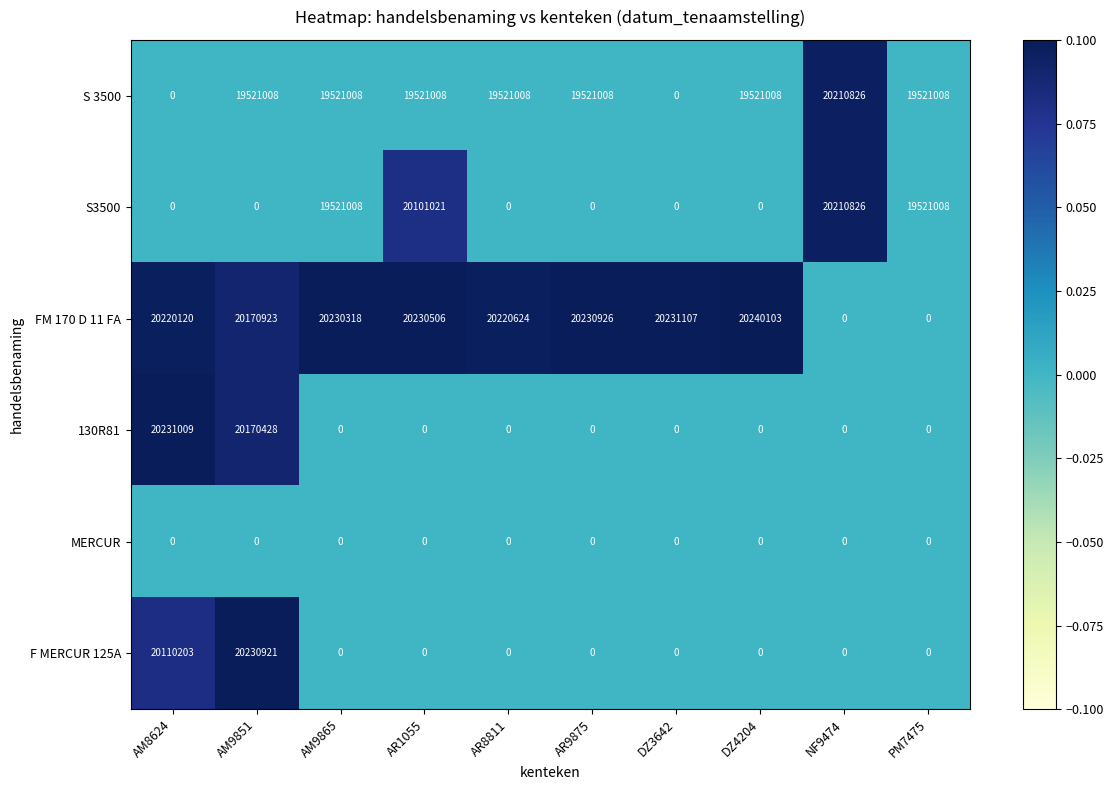

What is the difference between the highest and lowest values at AR9875?

20230926